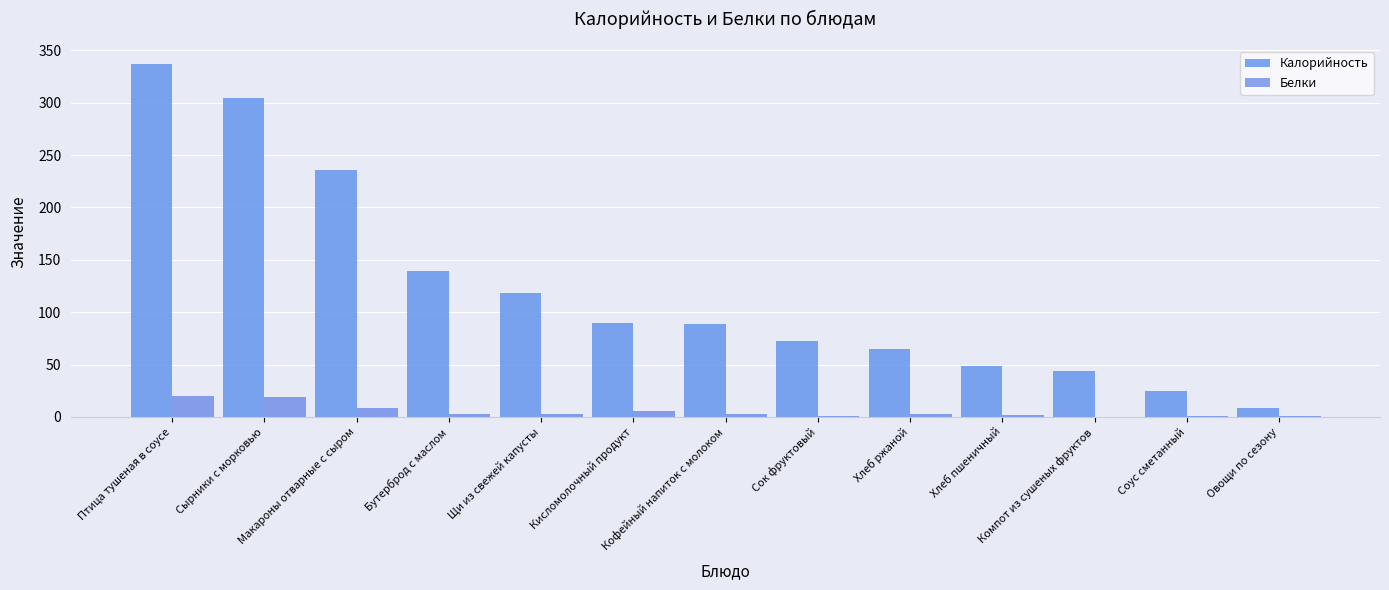

The value of Калорийность at Кофейный напиток с молоком is 149.5. True or false?

False